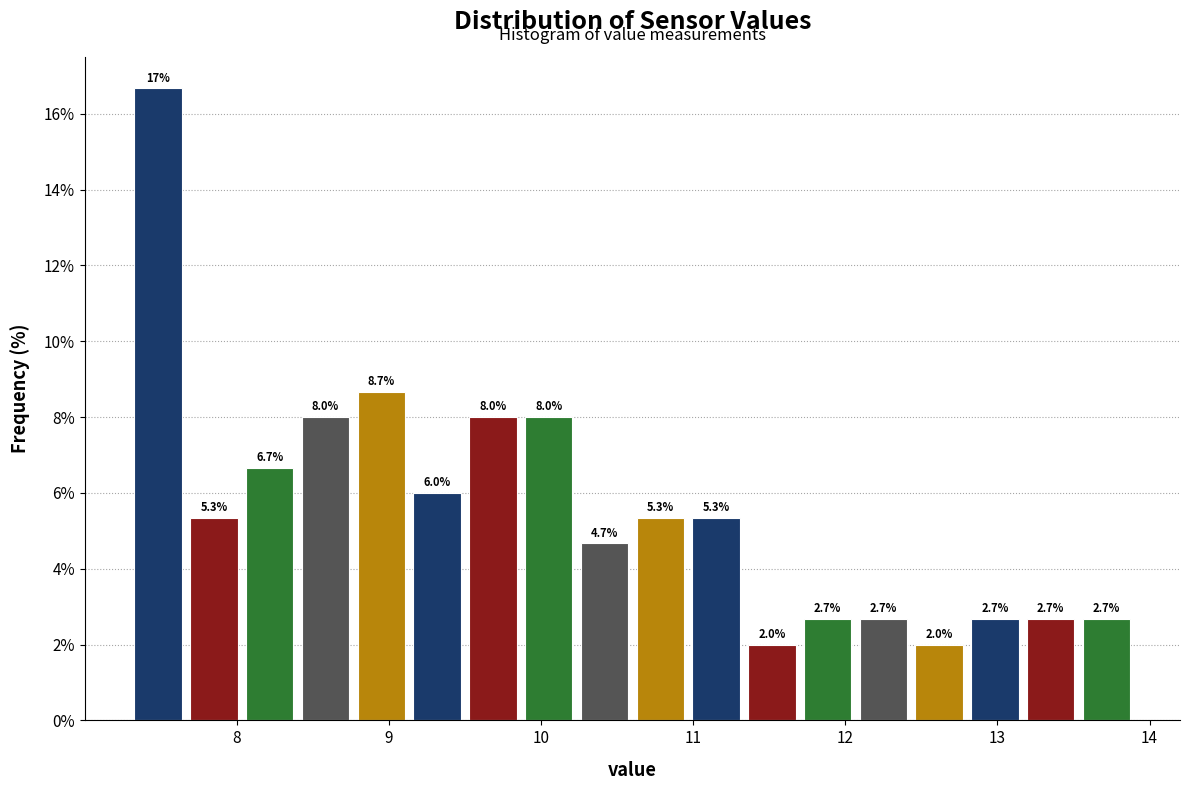

Read against the x-axis, roughly where is the centre of the tallest bar?

7.5